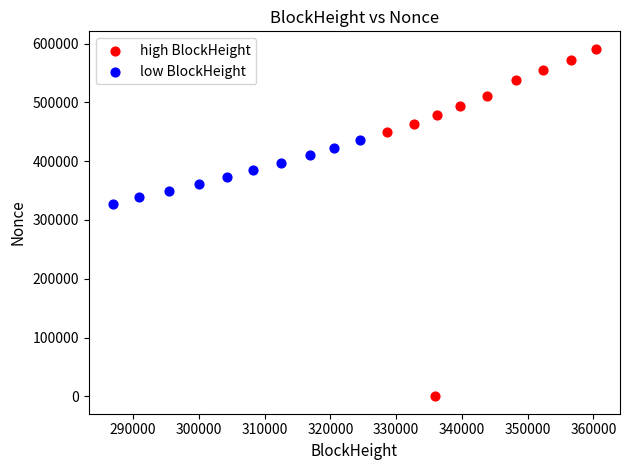

Which series has the widest spread of Y values?

high BlockHeight